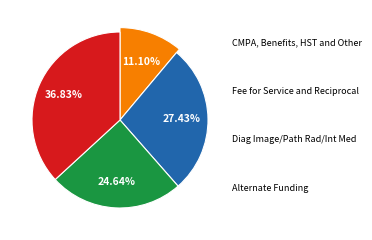

To the nearest percent, what is the difference between the F and E slice percentages?

3%